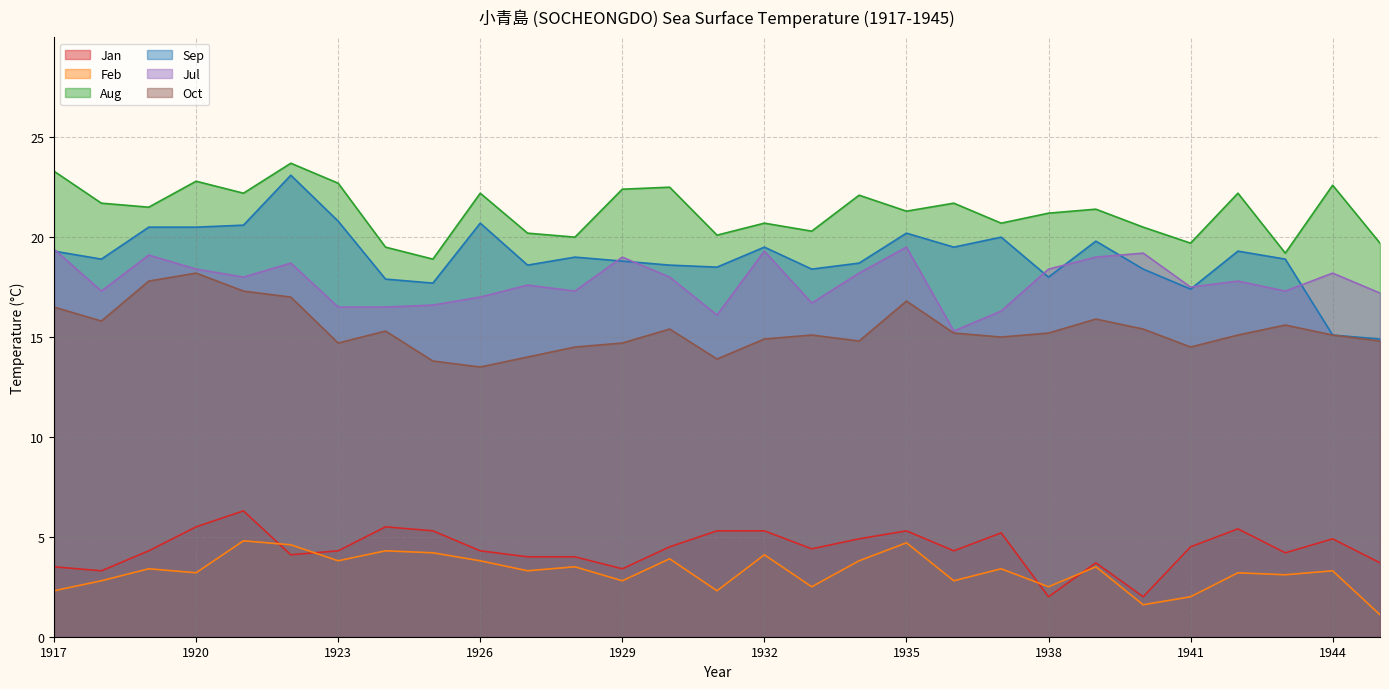

Reading left to right, list all the values displayed in this chart.

Jan: 3.5	3.3	4.3	5.5	6.3	4.1	4.3	5.5	5.3	4.3	4.0	4.0	3.4	4.5	5.3	5.3	4.4	4.9	5.3	4.3	5.2	2.0	3.7	2.0	4.5	5.4	4.2	4.9	3.7
Feb: 2.3	2.8	3.4	3.2	4.8	4.6	3.8	4.3	4.2	3.8	3.3	3.5	2.8	3.9	2.3	4.1	2.5	3.8	4.7	2.8	3.4	2.5	3.5	1.6	2.0	3.2	3.1	3.3	1.1
Aug: 23.3	21.7	21.5	22.8	22.2	23.7	22.7	19.5	18.9	22.2	20.2	20.0	22.4	22.5	20.1	20.7	20.3	22.1	21.3	21.7	20.7	21.2	21.4	20.5	19.7	22.2	19.2	22.6	19.7
Sep: 19.3	18.9	20.5	20.5	20.6	23.1	20.8	17.9	17.7	20.7	18.6	19.0	18.8	18.6	18.5	19.5	18.4	18.7	20.2	19.5	20.0	18.0	19.8	18.4	17.4	19.3	18.9	15.1	14.9
Jul: 19.4	17.3	19.1	18.4	18.0	18.7	16.5	16.5	16.6	17.0	17.6	17.3	19.0	18.0	16.1	19.3	16.7	18.2	19.5	15.3	16.3	18.4	19.0	19.2	17.5	17.8	17.3	18.2	17.2
Oct: 16.5	15.8	17.8	18.2	17.3	17.0	14.7	15.3	13.8	13.5	14.0	14.5	14.7	15.4	13.9	14.9	15.1	14.8	16.8	15.2	15.0	15.2	15.9	15.4	14.5	15.1	15.6	15.1	14.8